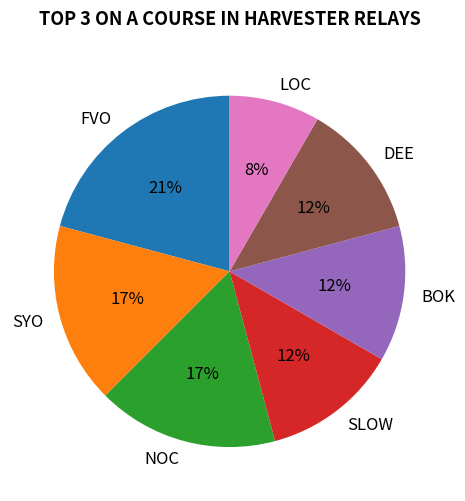

Between SYO and LOC, which is larger?

SYO